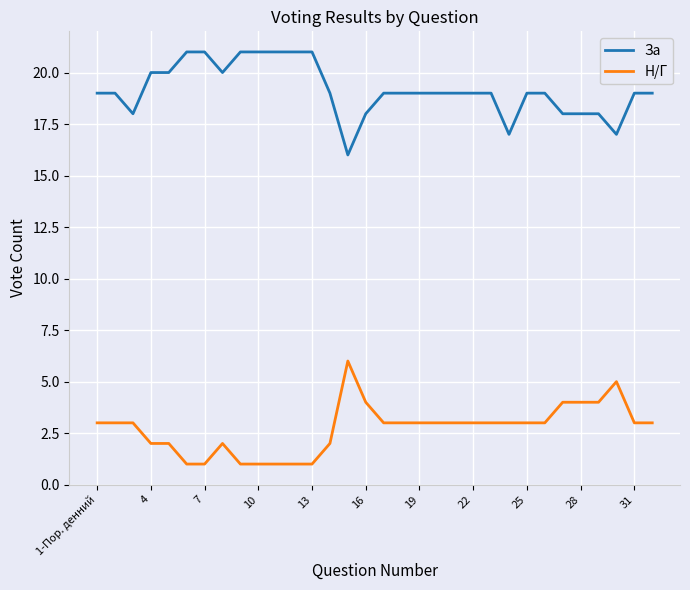

What are all the series names shown in the legend?

За, Н/Г